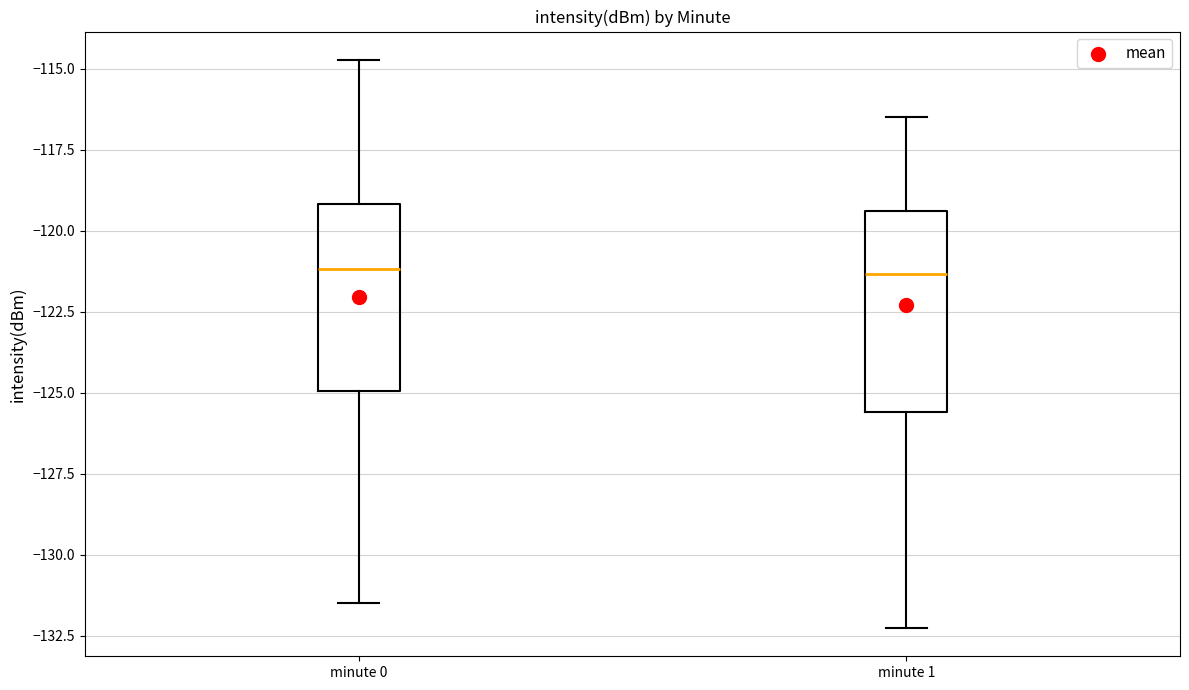

Reading left to right, read every box against the y-axis: the position of its median line, the range the box covers, and the ends of its whiskers. The values are not printed on the chart, so give them approximately, as read against the axis.

minute 0: median -121.0, box -125.0 to -119.0, whiskers -131.5 to -114.5
minute 1: median -121.5, box -125.5 to -119.5, whiskers -132.5 to -116.5